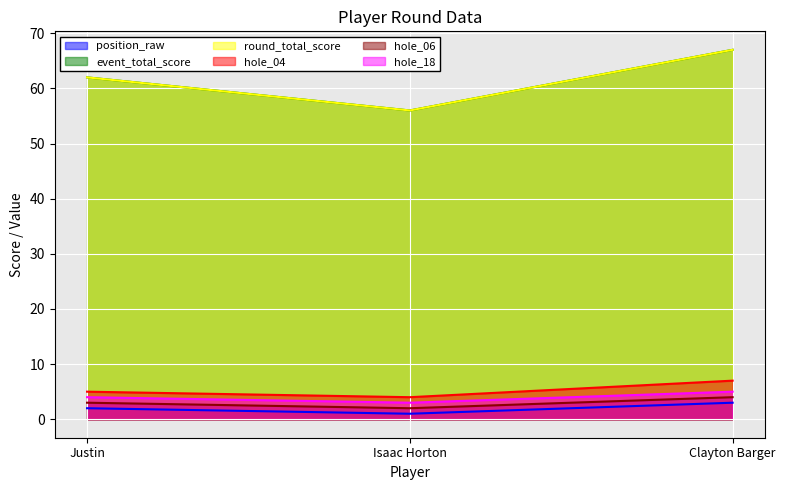

At which category is the sum across all series the highest?

Clayton Barger